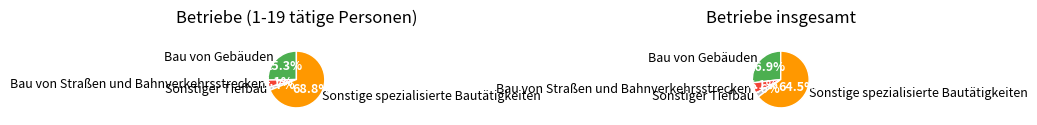

Does Sonstige spezialisierte Bautätigkeiten account for over 50% of the chart?

Yes